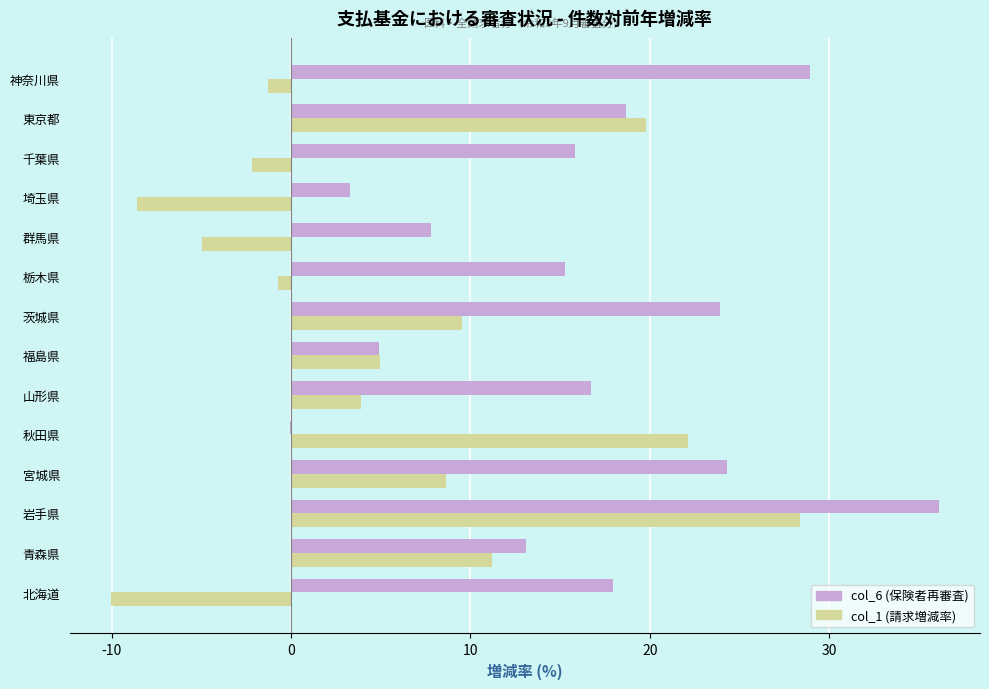

Is the value of col_1 (請求増減率) at 栃木県 greater than the value of col_6 (保険者再審査) at 青森県?

No